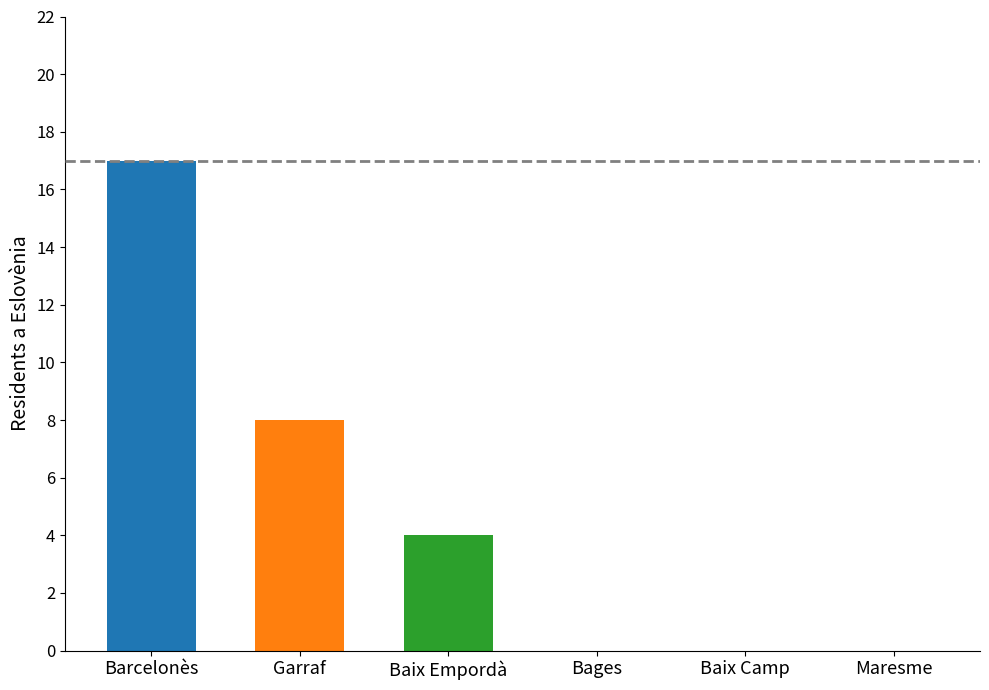

True or false: the data shows 10 at Maresme.

False